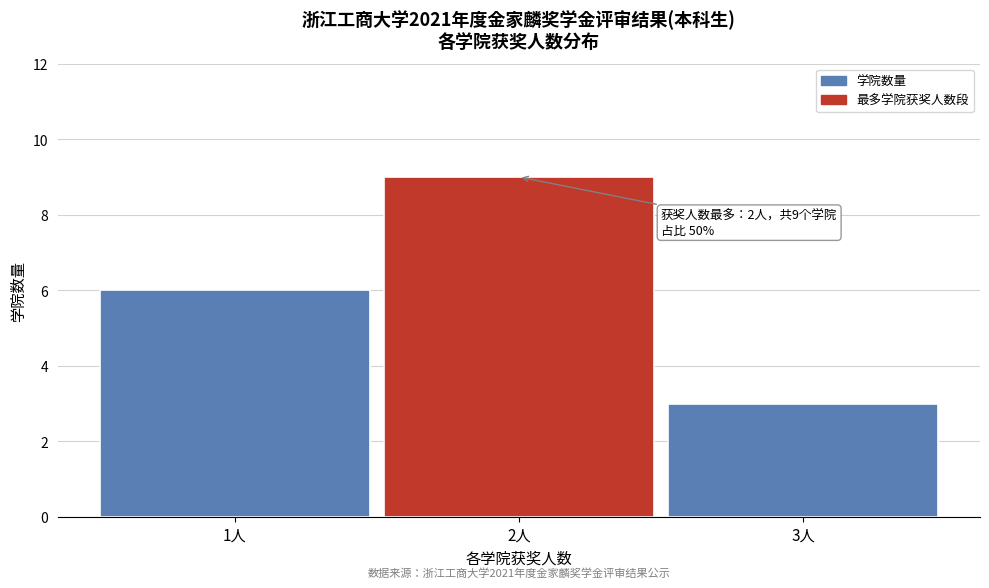

Reading left to right, extract all data points from this chart.

1人=6	2人=9	3人=3